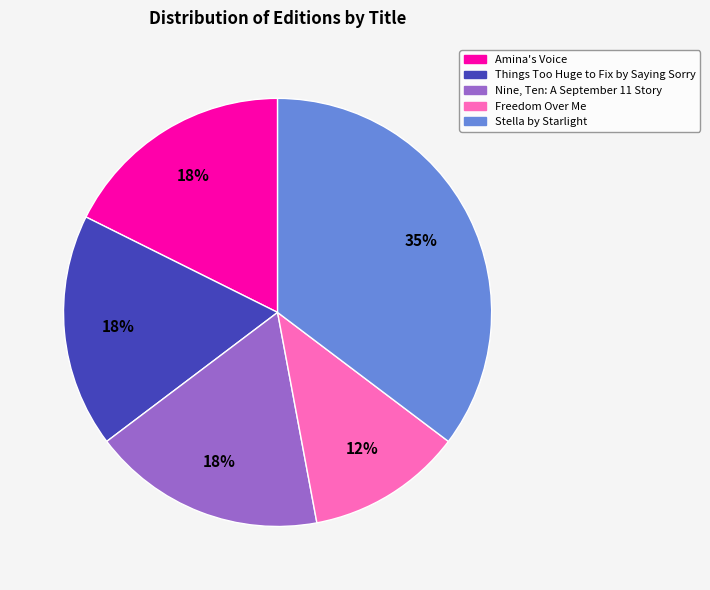

Does any single category account for the majority?

No